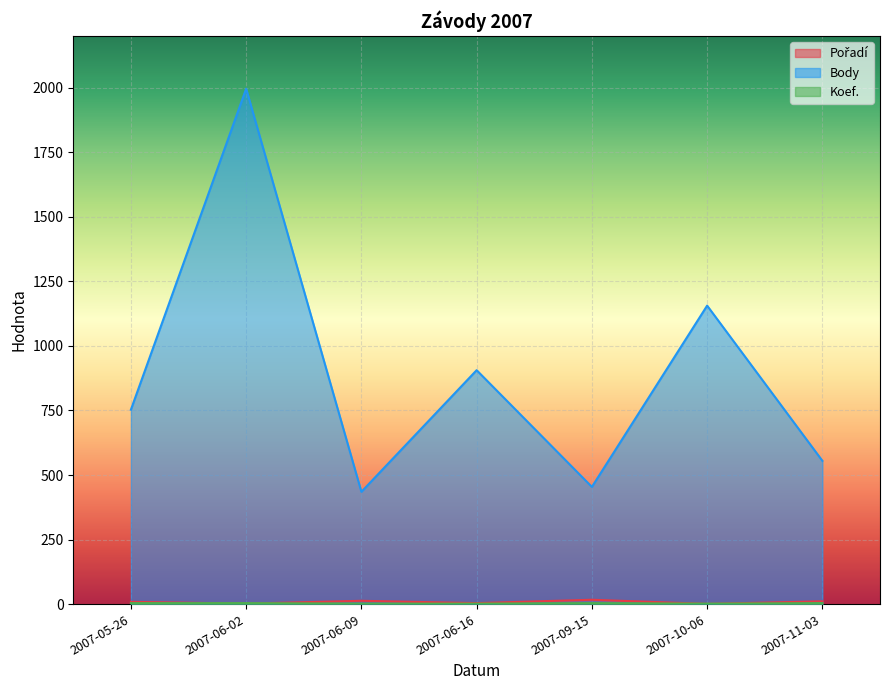

What is the minimum value for Koef.?

2